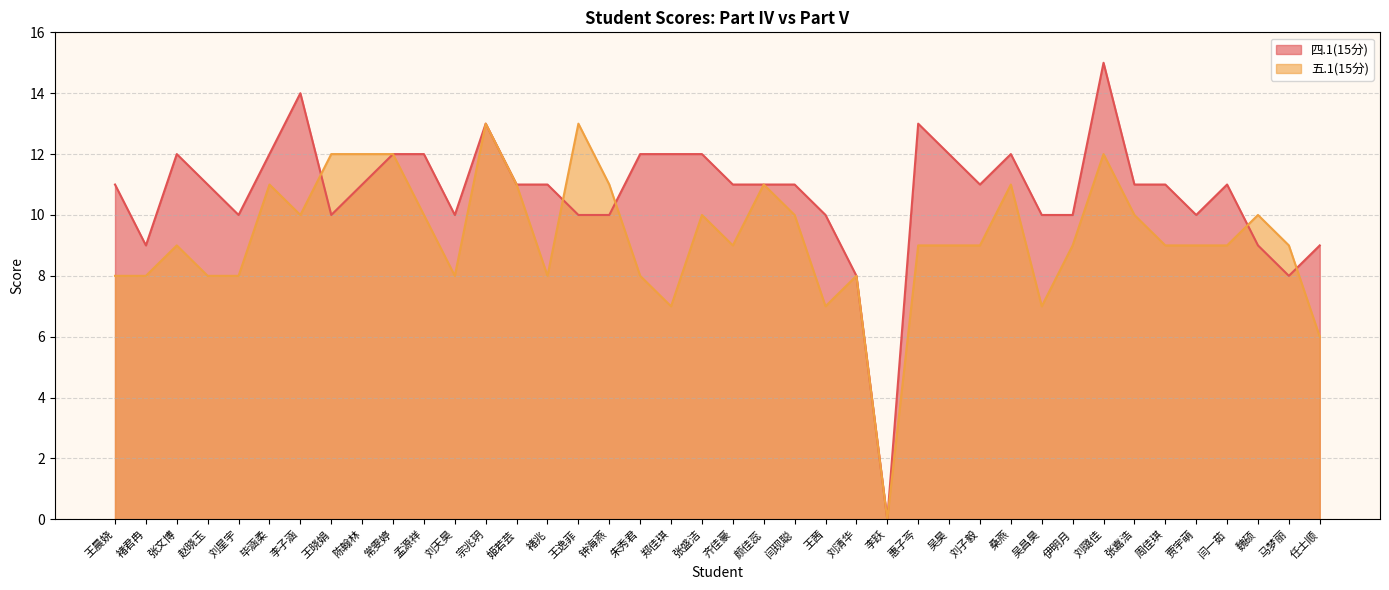

At which category is the sum across all series the highest?

刘璐佳